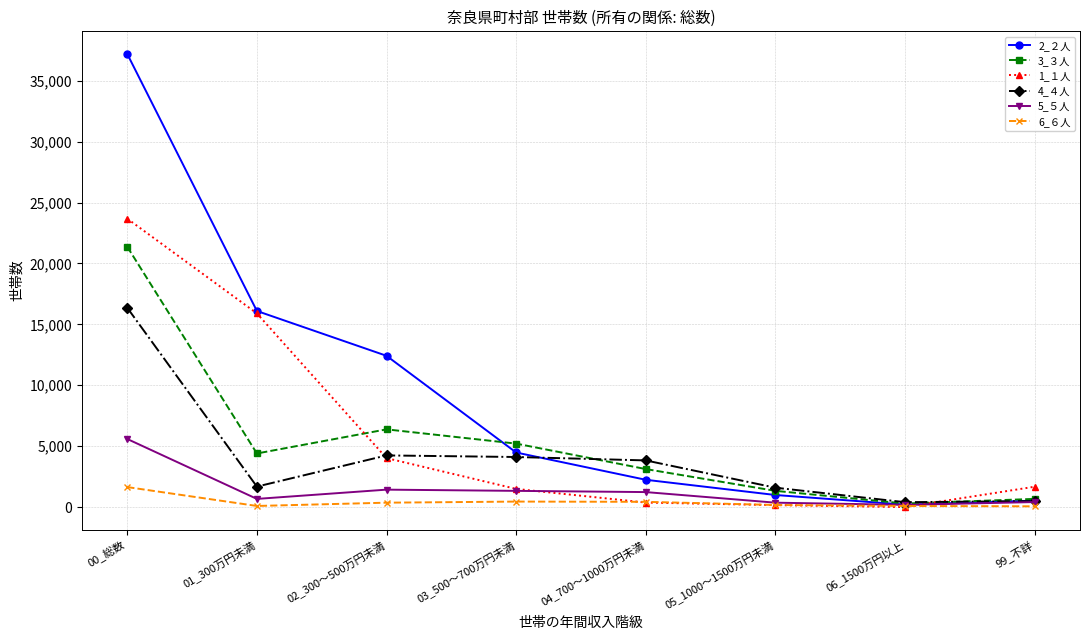

Which series has the largest range (max minus min)?

2_２人